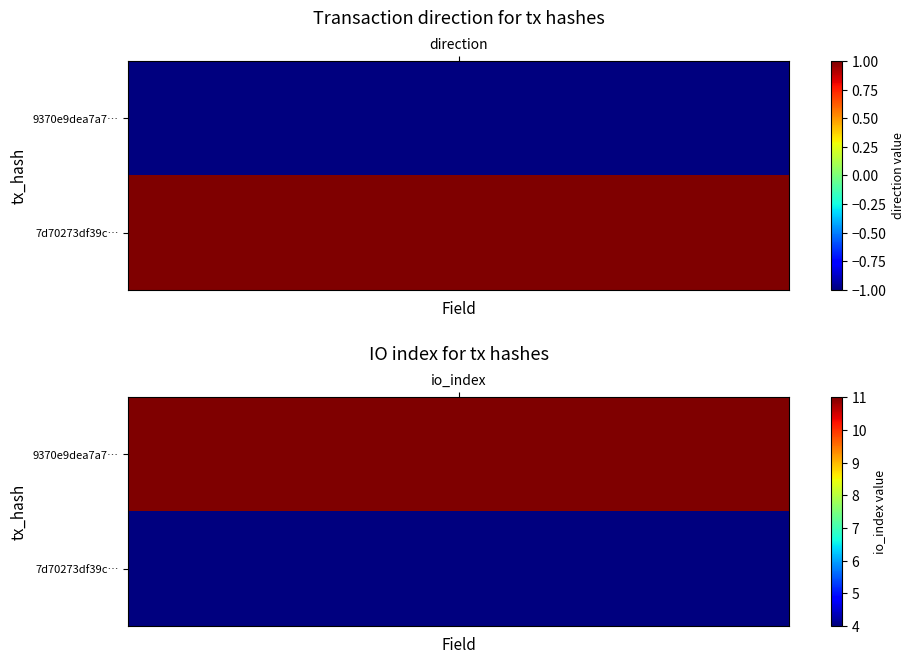

Reading left to right, list all the values displayed in this chart.

9370e9dea7a78ccab9fc6dd6d236cb0f7c82851: 0=-1	1=11
7d70273df39ca7aba72b75f264c8f1f8710e6f1: 0=1	1=4